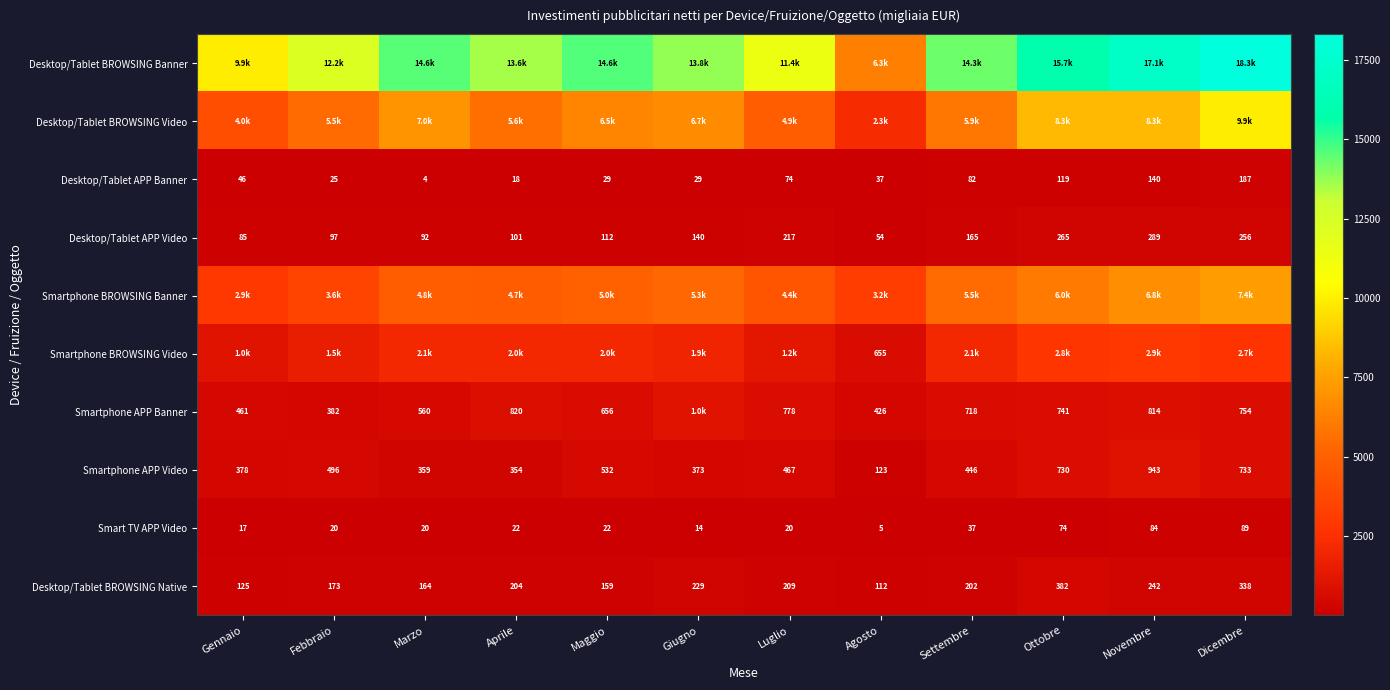

Where is Desktop/Tablet APP Video nearest to the value 171?

Settembre